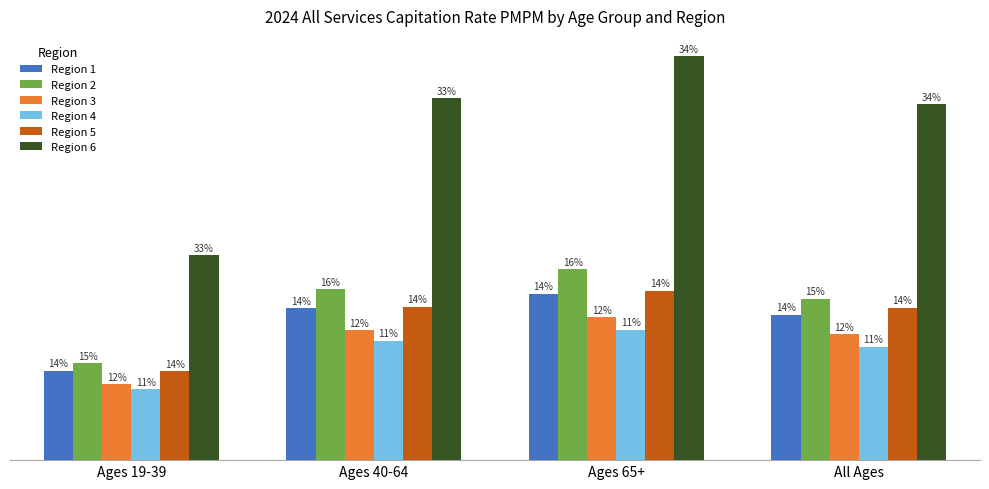

The Region 4 series shows 42.0 at Ages 19-39. True or false?

True